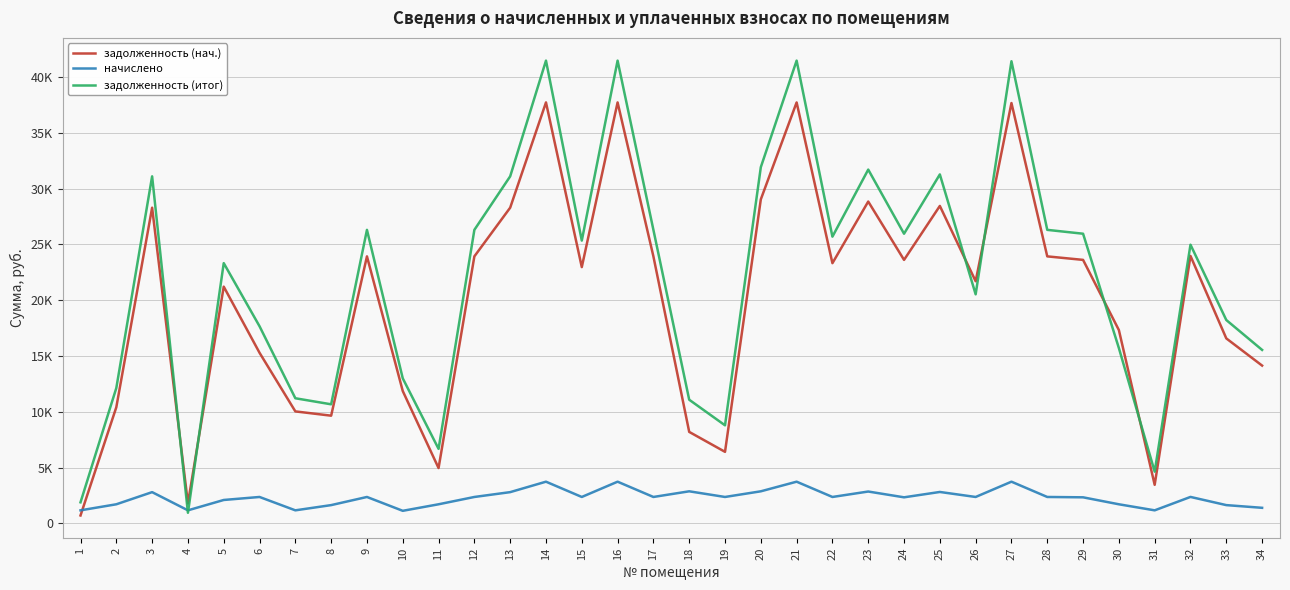

What is the smallest value displayed?

717.1